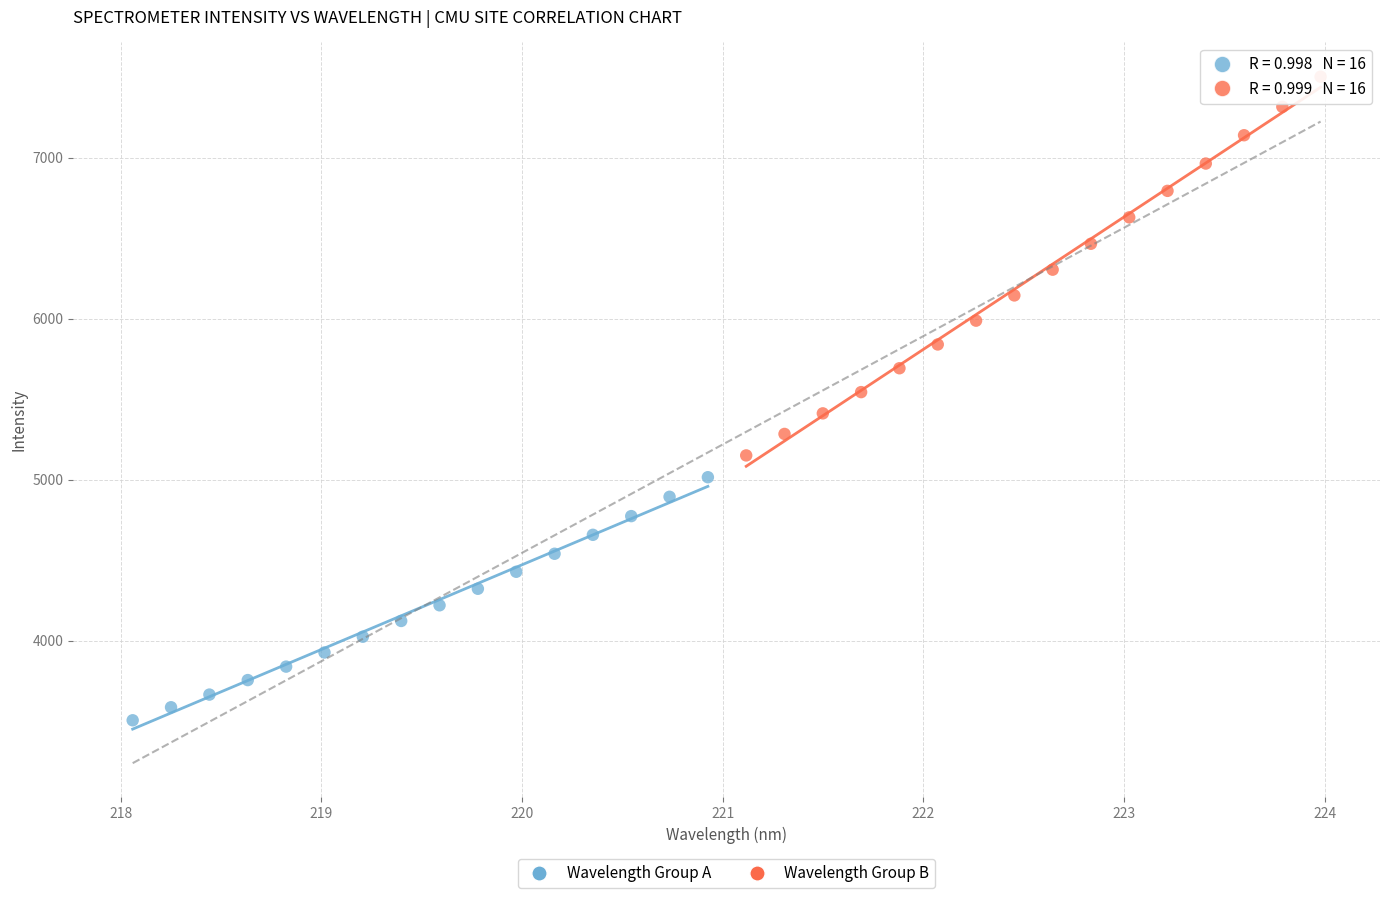

Which series reaches the minimum Y coordinate?

Wavelength Group A